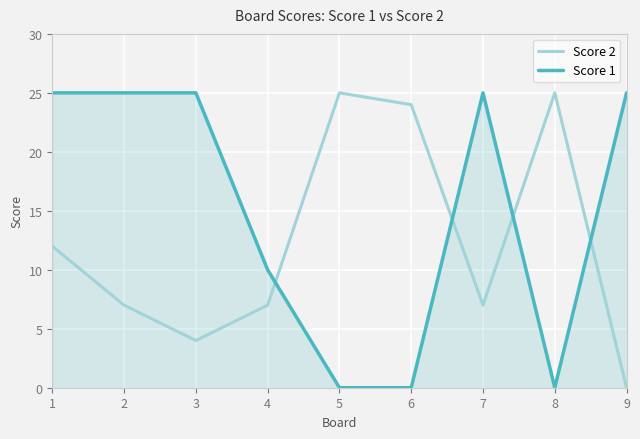

List the series in order of their overall mean, lowest first.

Score 2, Score 1